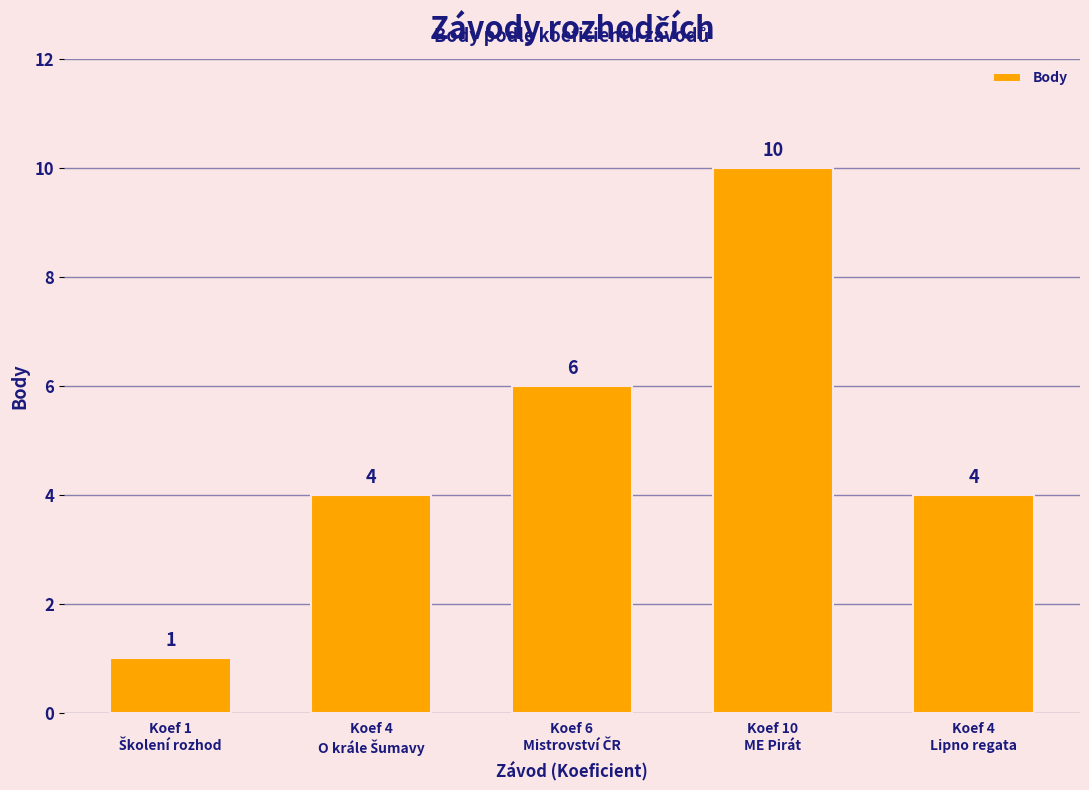

What is the difference between the maximum and minimum values?

9